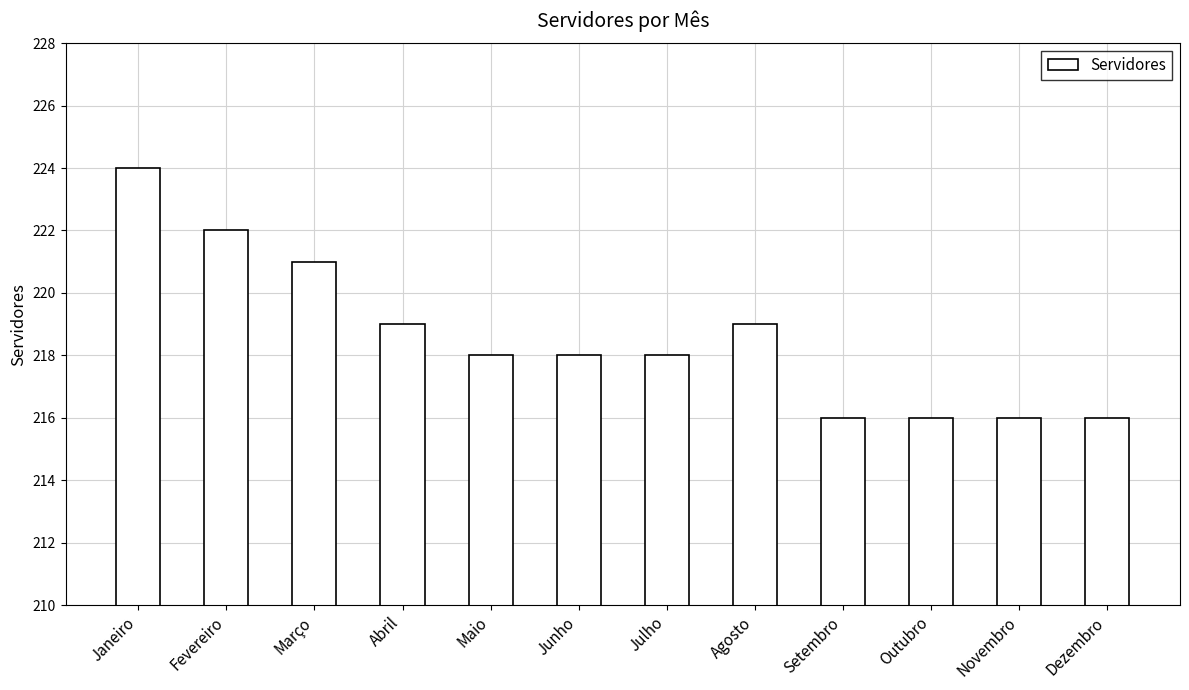

What is the ratio of the value at Setembro to the value at Abril?

1.0